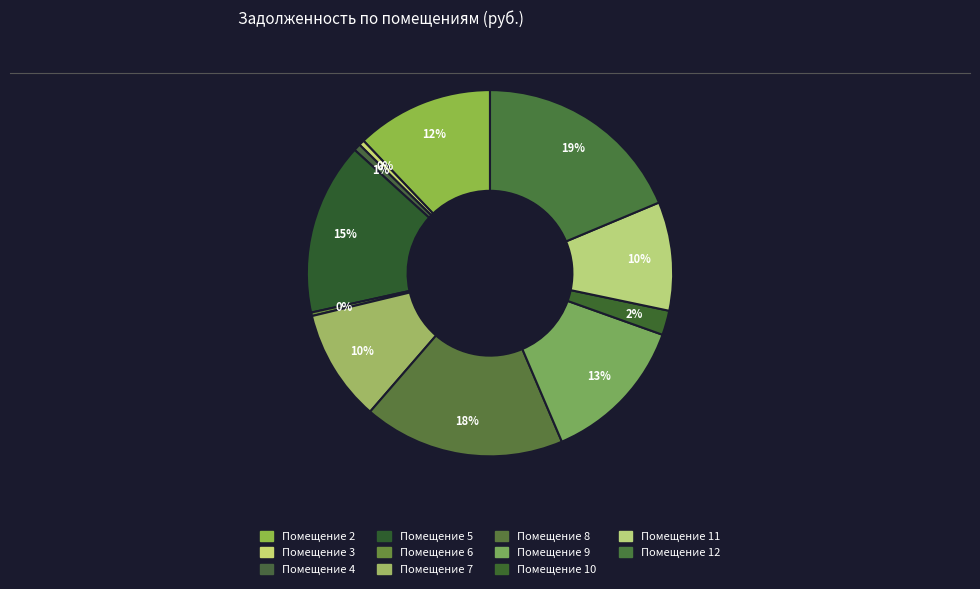

What is the largest slice in the pie chart?

Помещение 12